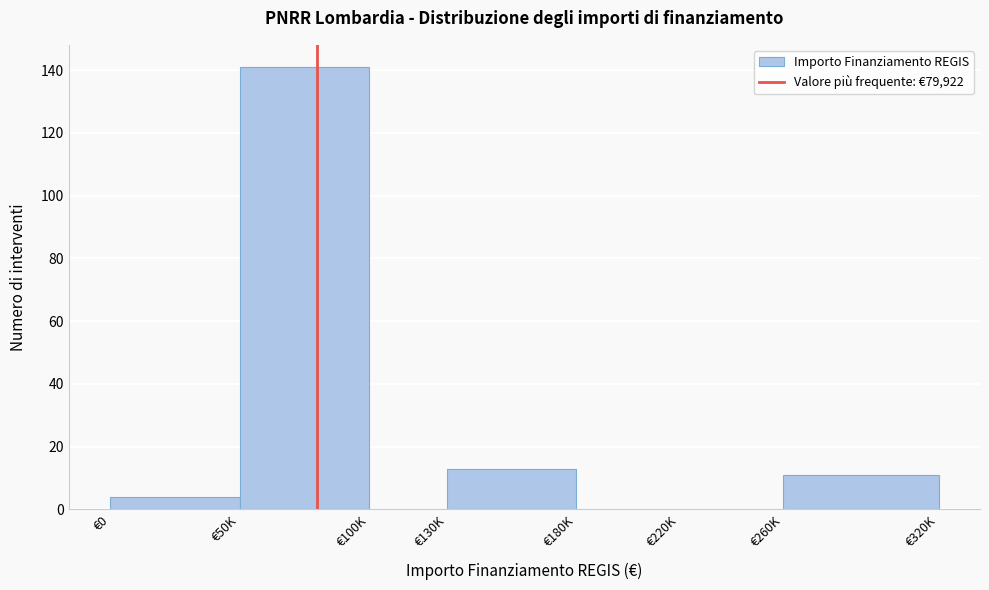

Reading left to right, list all the values displayed in this chart.

€0=4	€50K=141	€100K=0	€130K=13	€180K=0	€220K=0	€260K=11